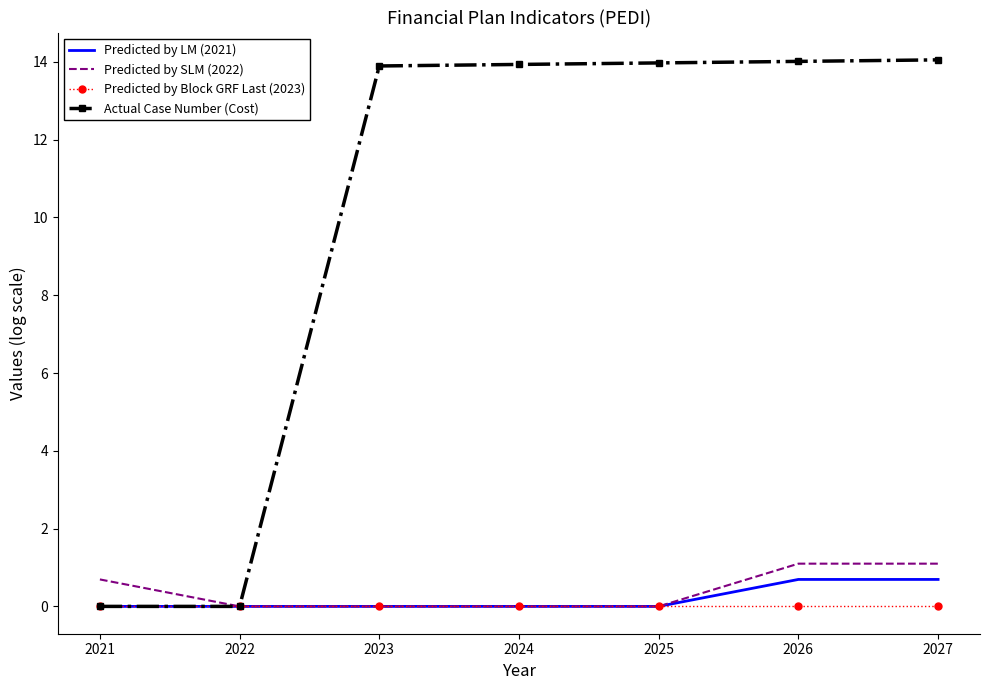

What is the difference between the highest and lowest values at 2025?

14.0